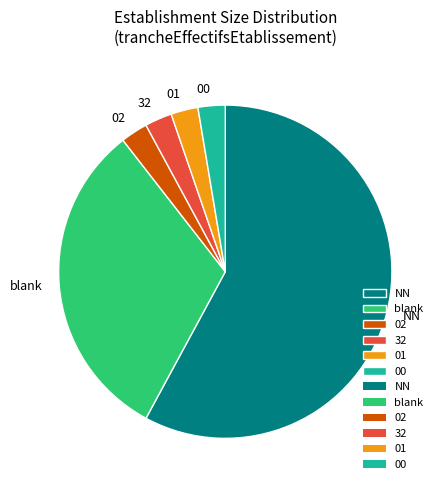

Do 00 and 32 together represent more than half of the pie?

No